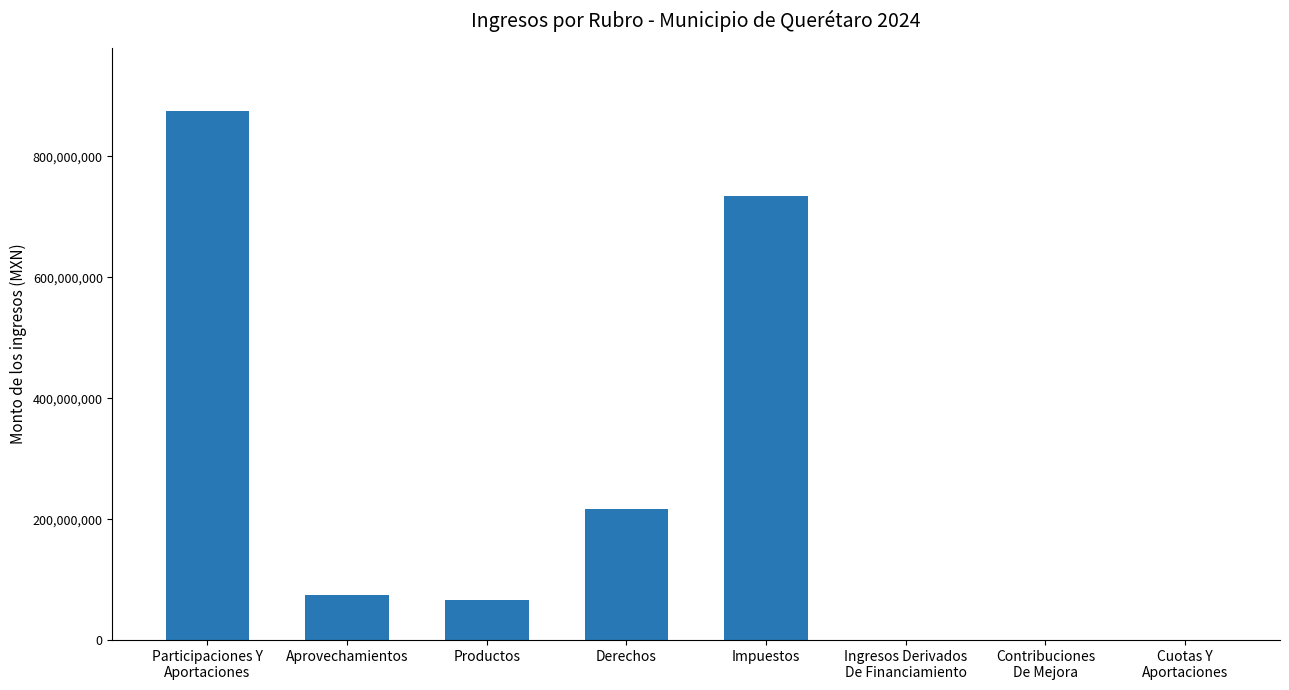

Reading left to right, list all the values displayed in this chart.

Participaciones Y
Aportaciones=874192272.9	Aprovechamientos=73771610.9	Productos=66645895.4	Derechos=217542827.0	Impuestos=734018908.8	Ingresos Derivados
De Financiamiento=0.0	Contribuciones
De Mejora=0.0	Cuotas Y
Aportaciones=0.0